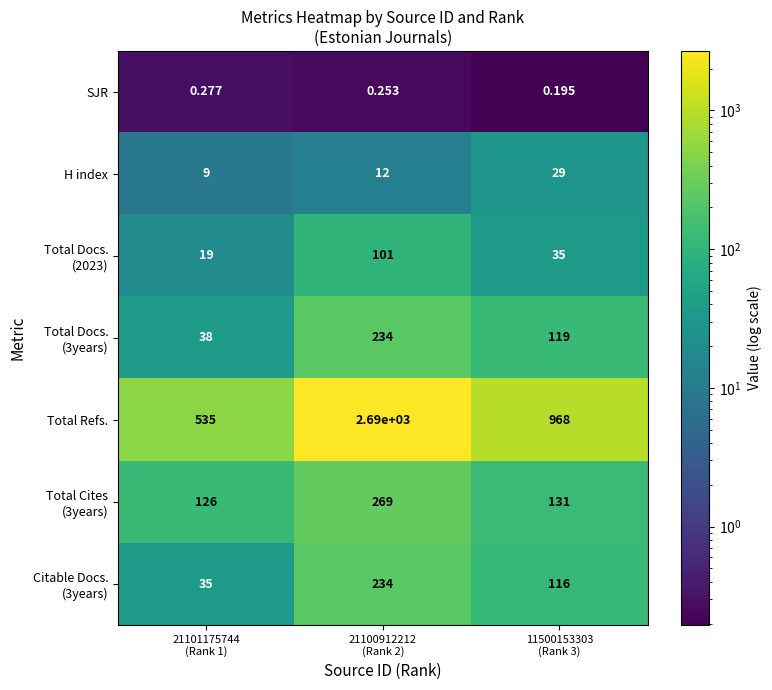

Which series has the largest range (max minus min)?

Total Refs.